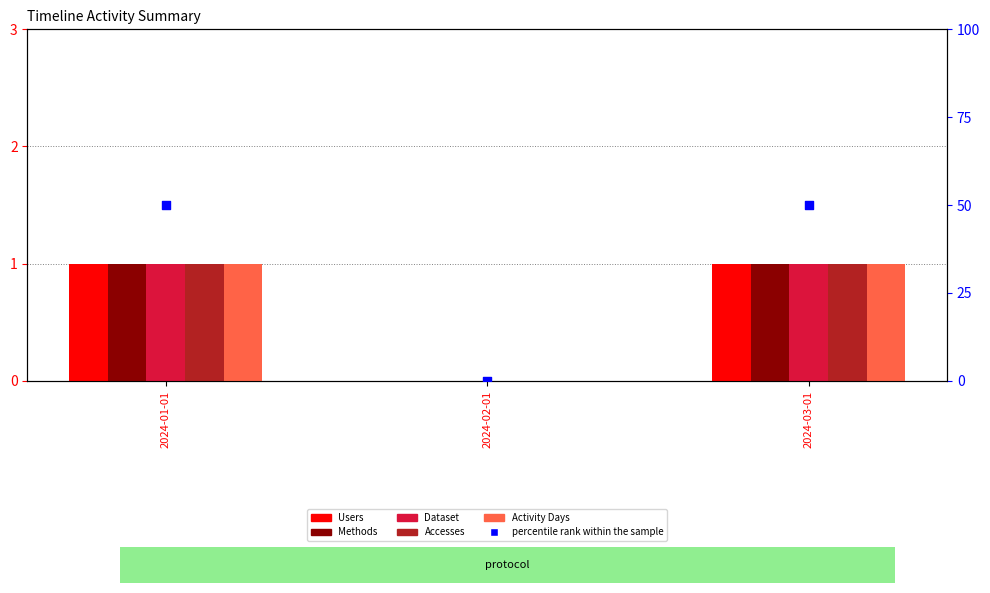

Is the value of Dataset at 2024-01-01 greater than the value of percentile rank within the sample at 2024-03-01?

No